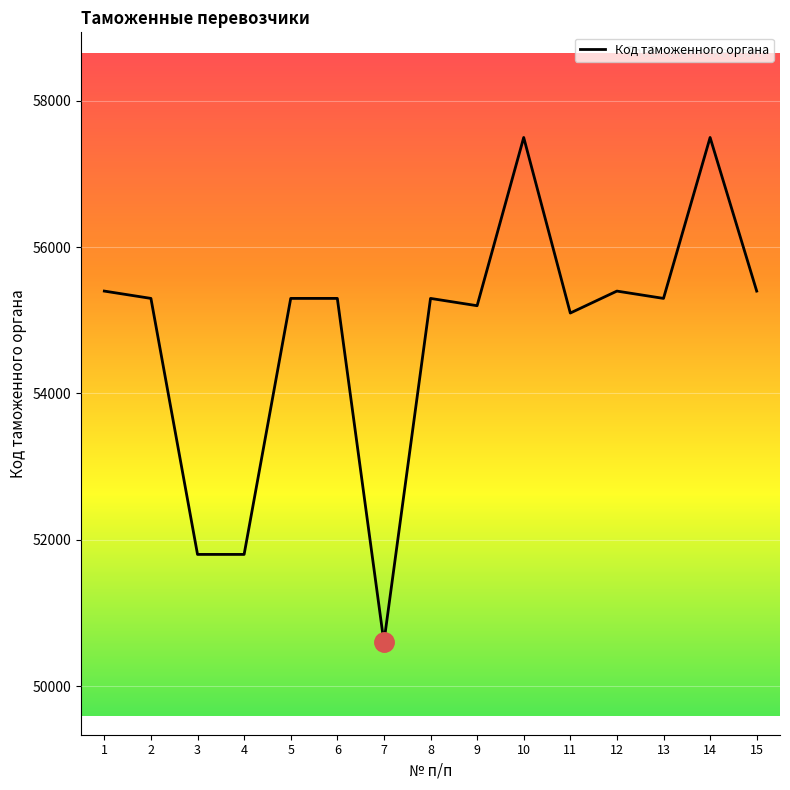

True or false: the data shows 30309 at 11.

False